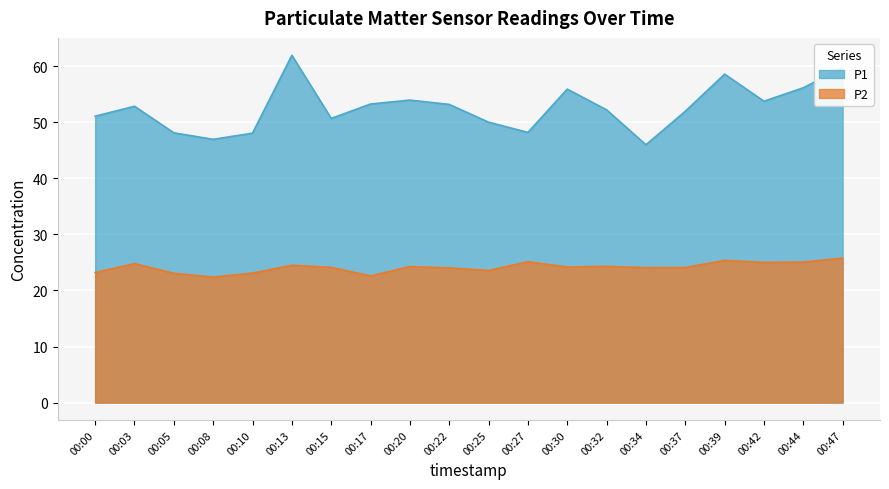

Where is the first local minimum for P1?

00:08